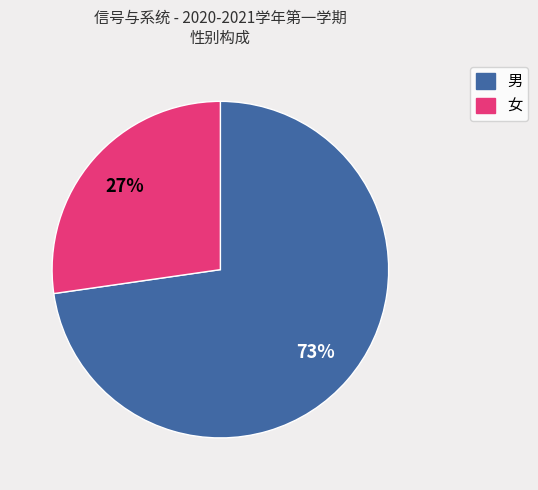

Count the number of slices in the pie.

2